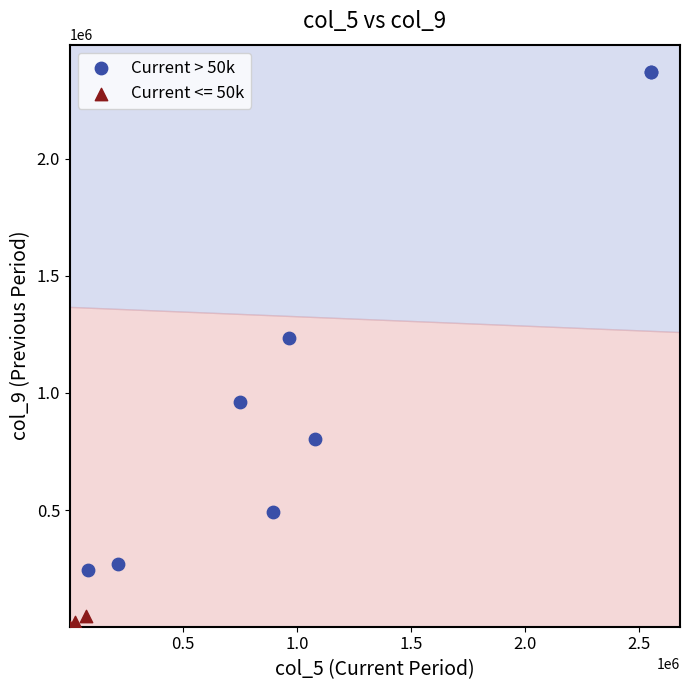

Which series contains the highest Y value?

Current > 50k